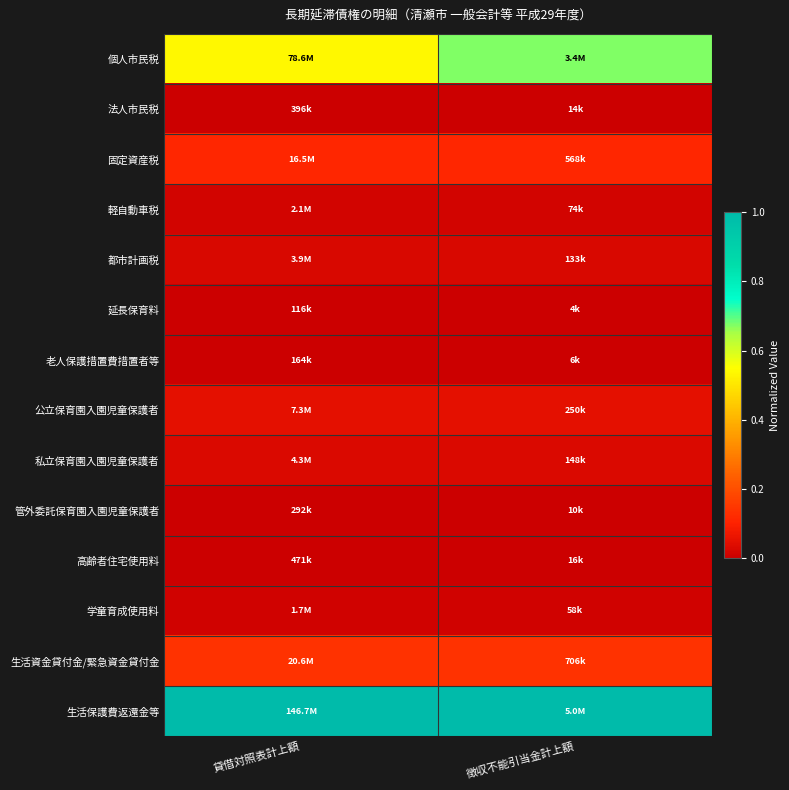

Reading right to left, what are all the values shown in this chart?

個人市民税: 徴収不能引当金計上額=0.7	貸借対照表計上額=0.5
法人市民税: 徴収不能引当金計上額=0.0	貸借対照表計上額=0.0
固定資産税: 徴収不能引当金計上額=0.1	貸借対照表計上額=0.1
軽自動車税: 徴収不能引当金計上額=0.0	貸借対照表計上額=0.0
都市計画税: 徴収不能引当金計上額=0.0	貸借対照表計上額=0.0
延長保育料: 徴収不能引当金計上額=0.0	貸借対照表計上額=0.0
老人保護措置費措置者等: 徴収不能引当金計上額=0.0	貸借対照表計上額=0.0
公立保育園入園児童保護者: 徴収不能引当金計上額=0.0	貸借対照表計上額=0.0
私立保育園入園児童保護者: 徴収不能引当金計上額=0.0	貸借対照表計上額=0.0
管外委託保育園入園児童保護者: 徴収不能引当金計上額=0.0	貸借対照表計上額=0.0
高齢者住宅使用料: 徴収不能引当金計上額=0.0	貸借対照表計上額=0.0
学童育成使用料: 徴収不能引当金計上額=0.0	貸借対照表計上額=0.0
生活資金貸付金/緊急資金貸付金: 徴収不能引当金計上額=0.1	貸借対照表計上額=0.1
生活保護費返還金等: 徴収不能引当金計上額=1.0	貸借対照表計上額=1.0